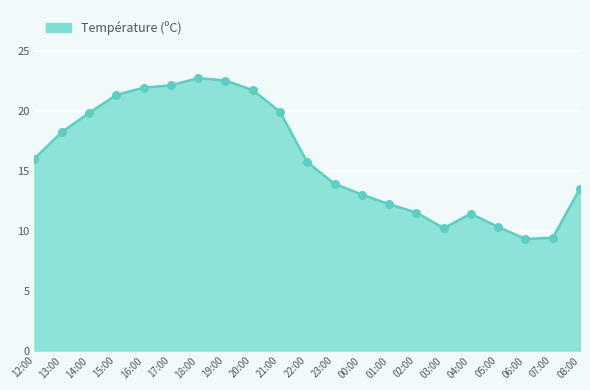

Between 22:00 and 21:00, which is larger?

21:00